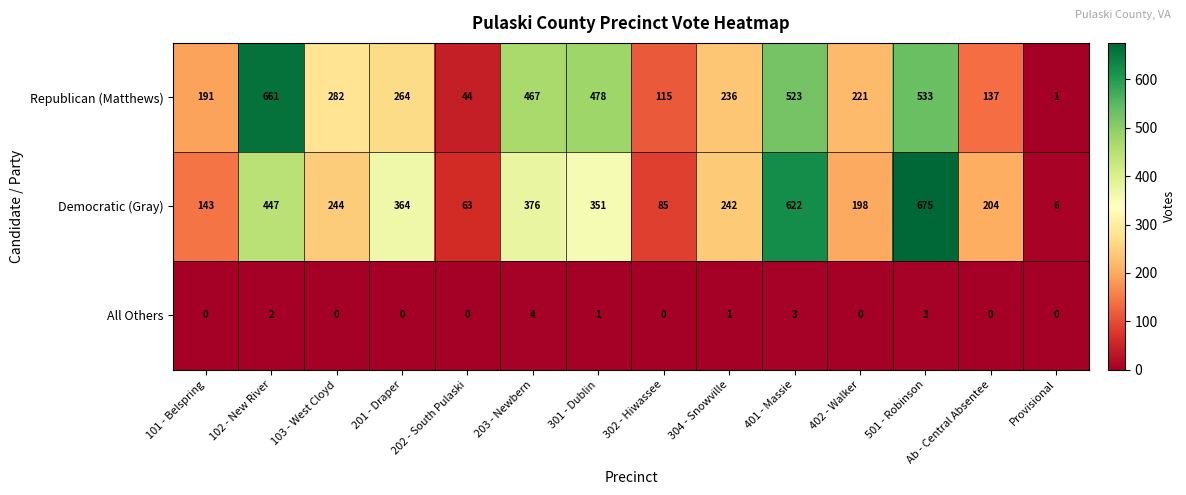

How many distinct data groups are displayed?

3